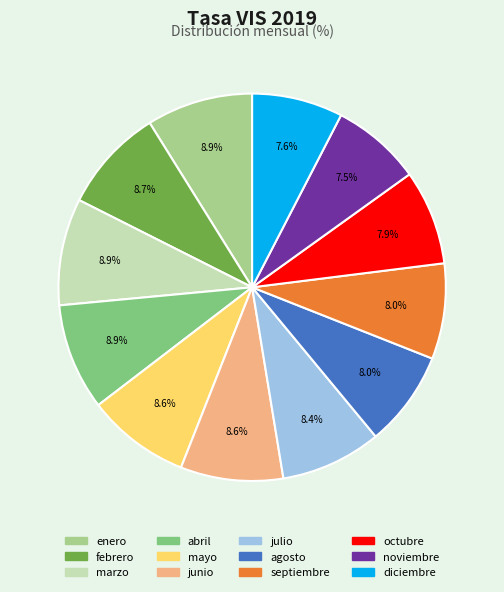

What percentage do mayo and octubre together represent?

16.5%